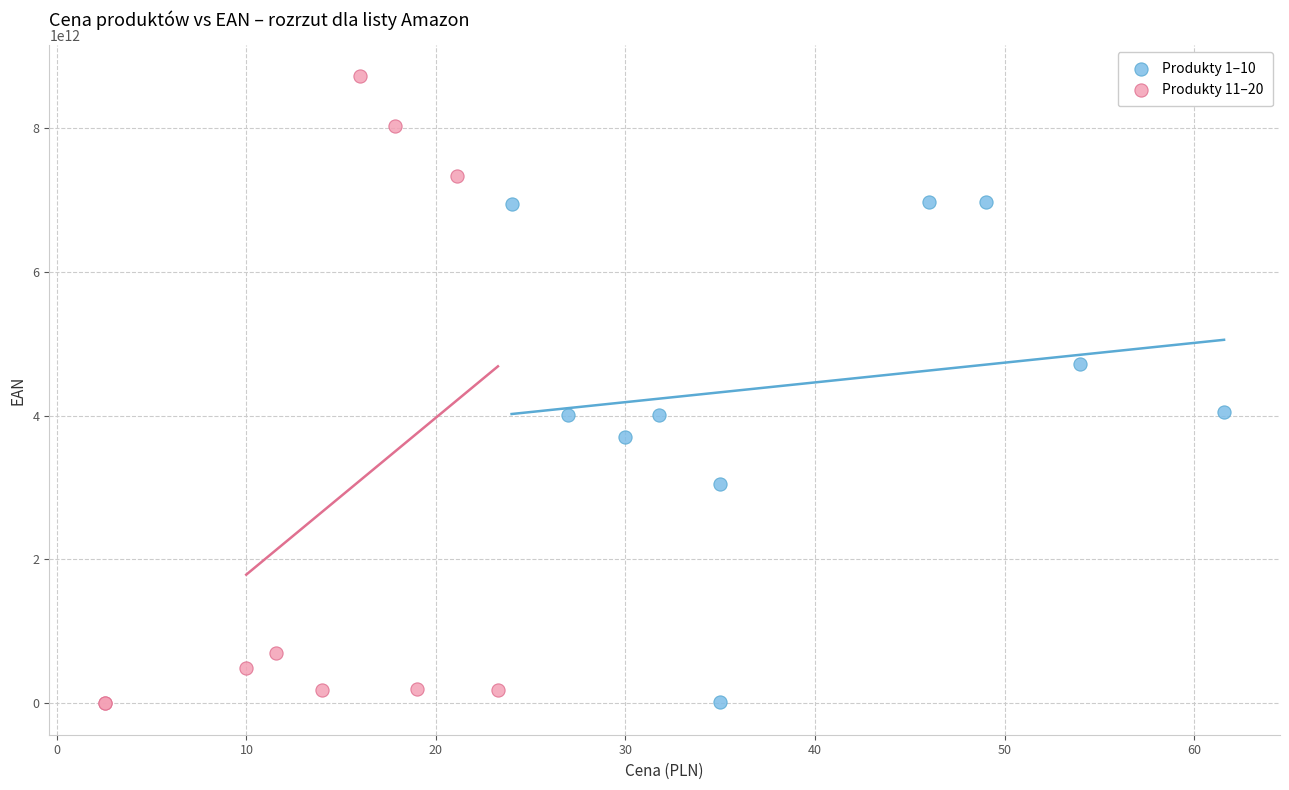

What are all the series names shown in the legend?

Produkty 1–10, Produkty 11–20